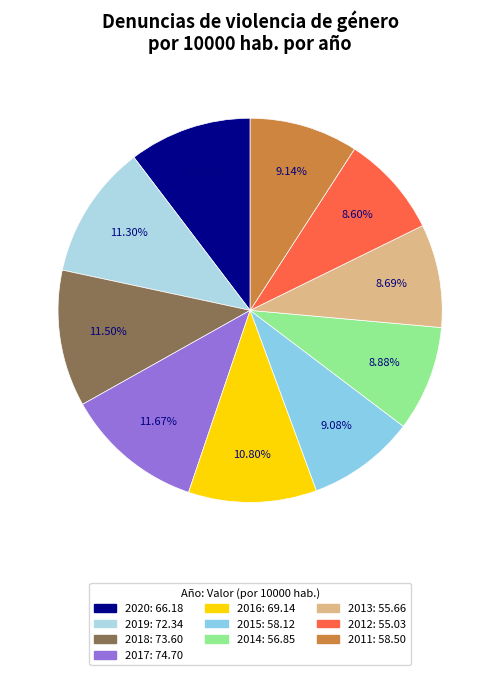

What percentage is the 2019 slice, to the nearest percent?

11%